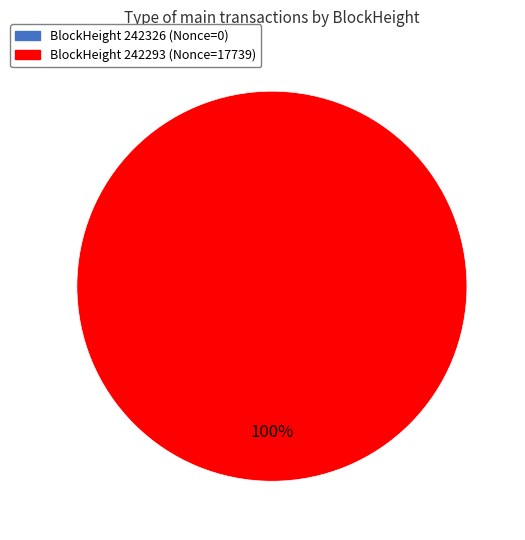

Which slice is the largest?

242293